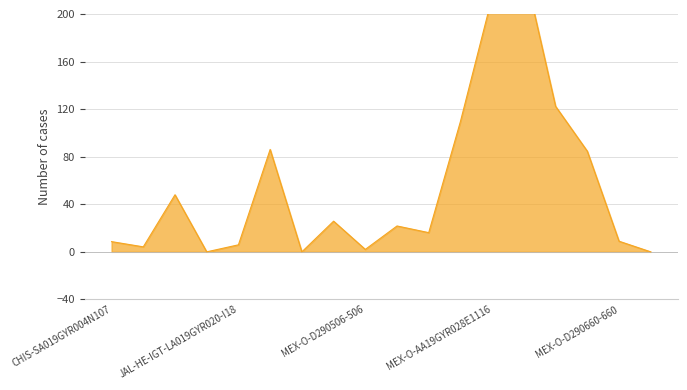

At which category does the chart reach its minimum across all series?

JAL-HE-IGT-D490042-42